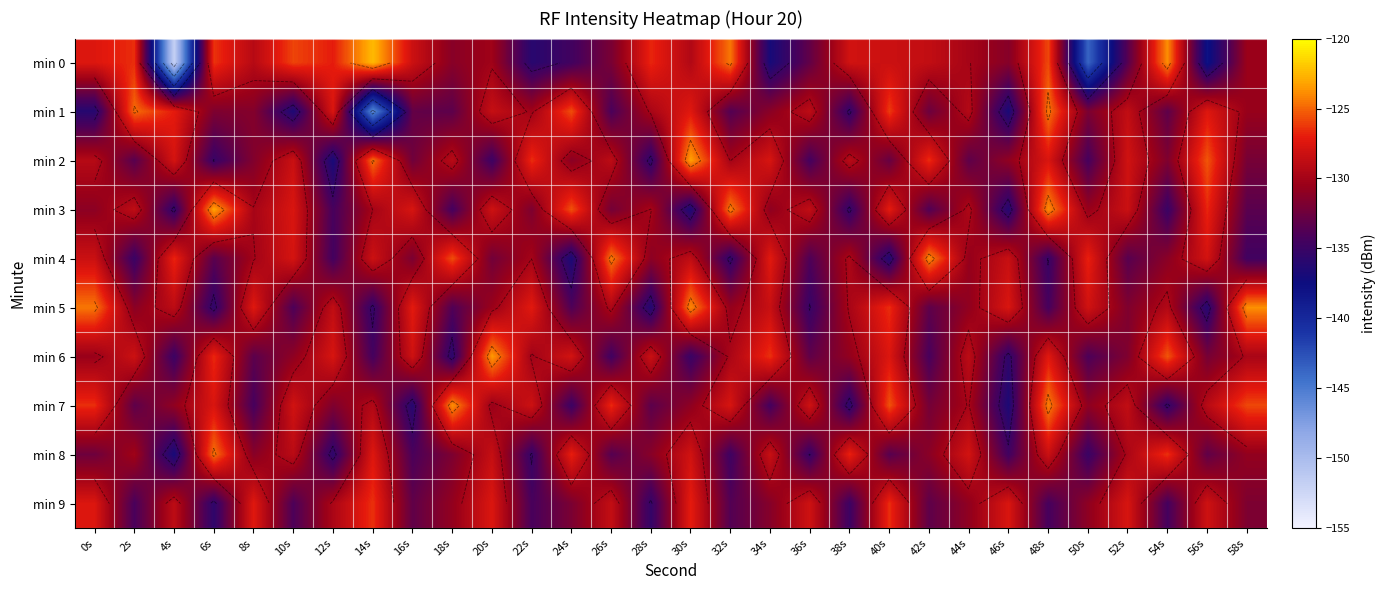

Is it true that min 0 equals -56.3 at 52s?

False